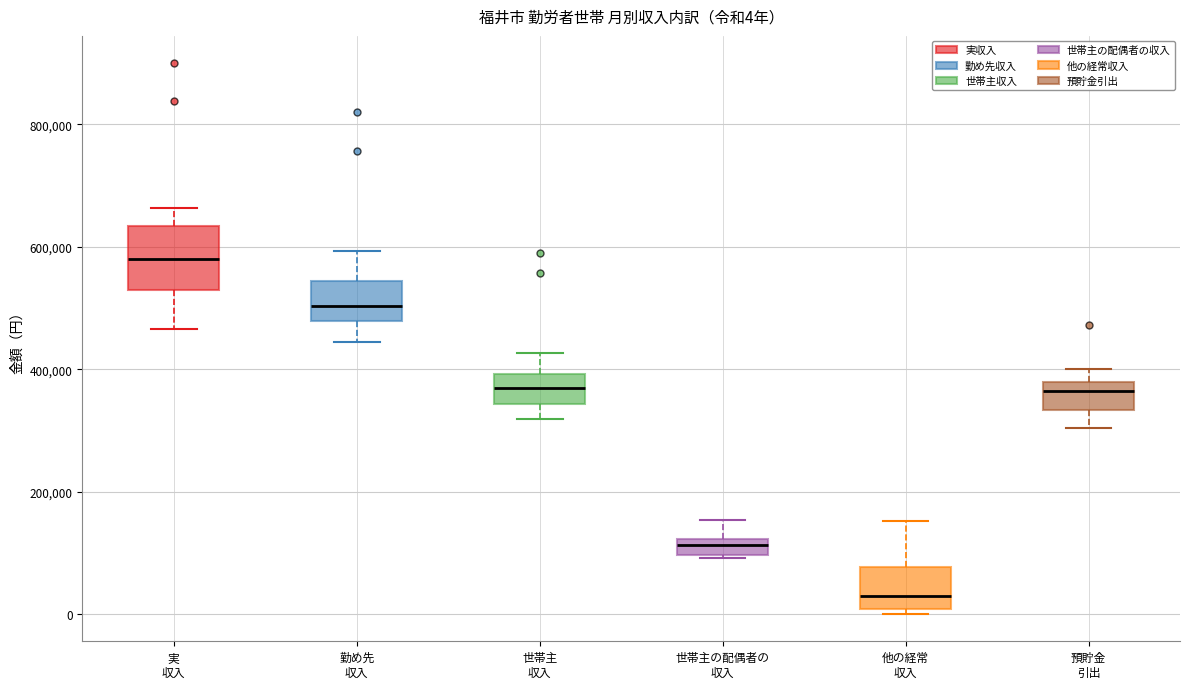

Comparing the boxes themselves (not the whiskers), which one is the tallest?

実 収入